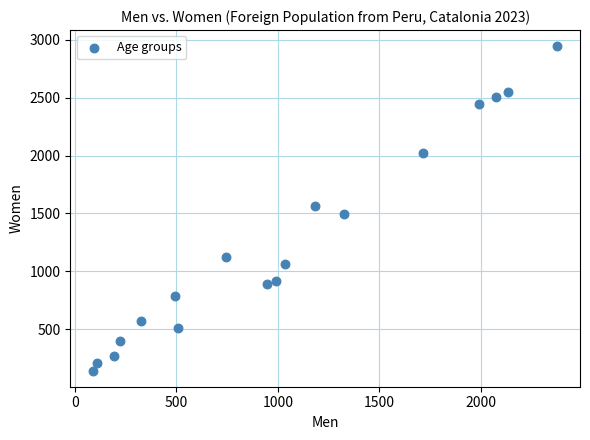

What is the range of X values (max minus min)?

2283